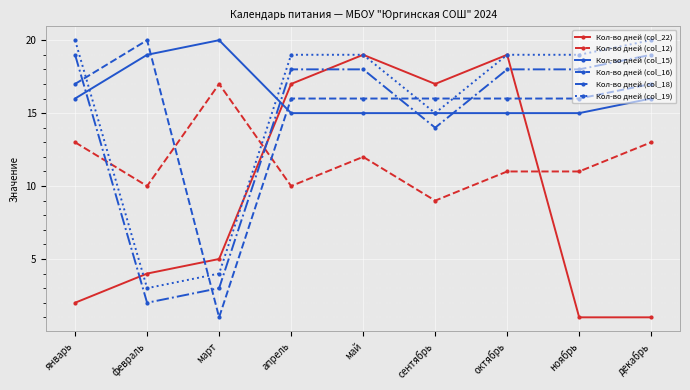

What is the value of the Кол-во дней (col_22) point at the 4th from the left?

17